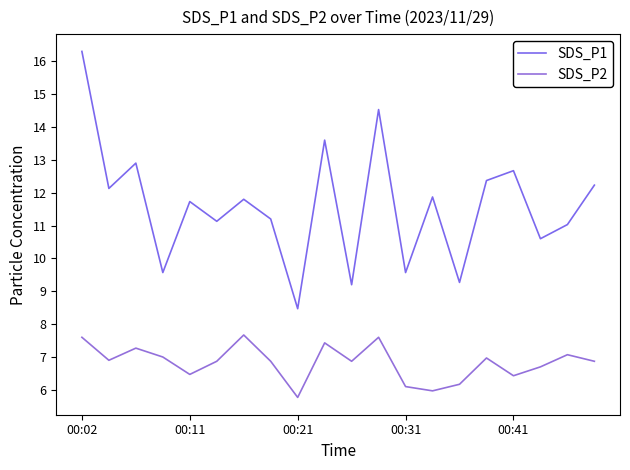

True or false: SDS_P1 and SDS_P2 intersect in this chart.

False